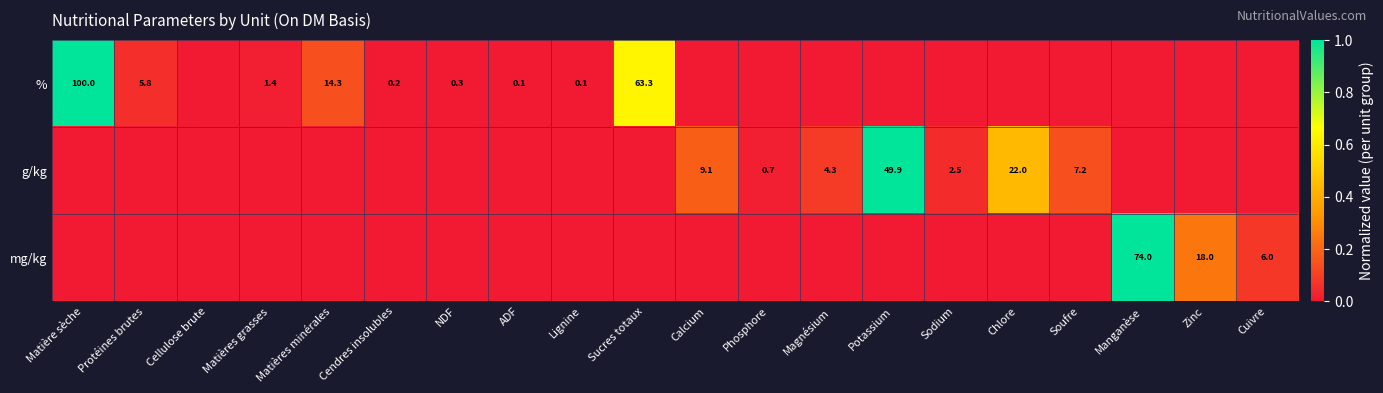

Is it true that % equals 0.3 at Cendres insolubles?

False